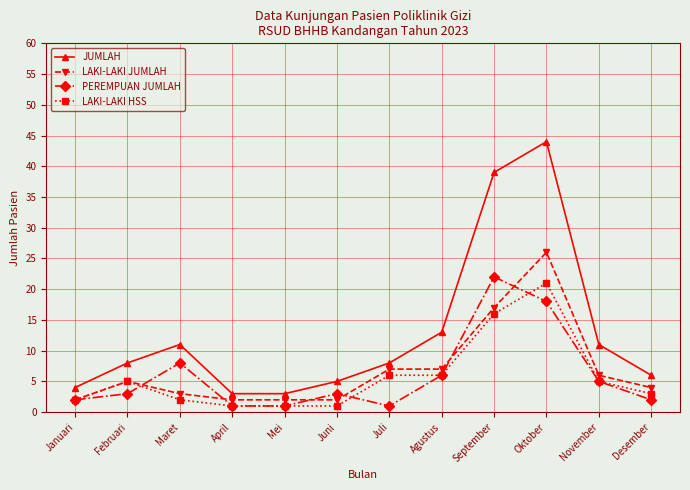

Which series changed the most between Februari and Maret?

PEREMPUAN JUMLAH